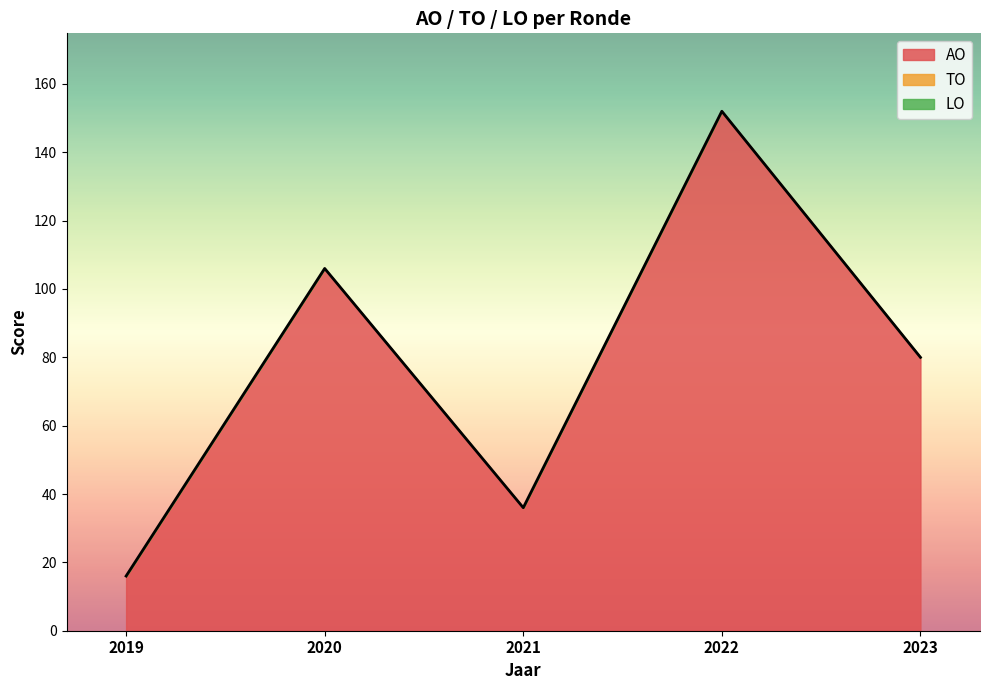

How many series are shown in this chart?

1